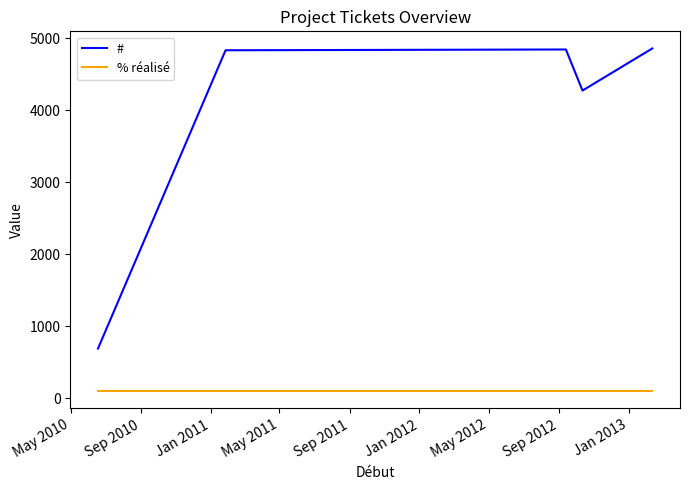

Count the number of categories in the chart.

5